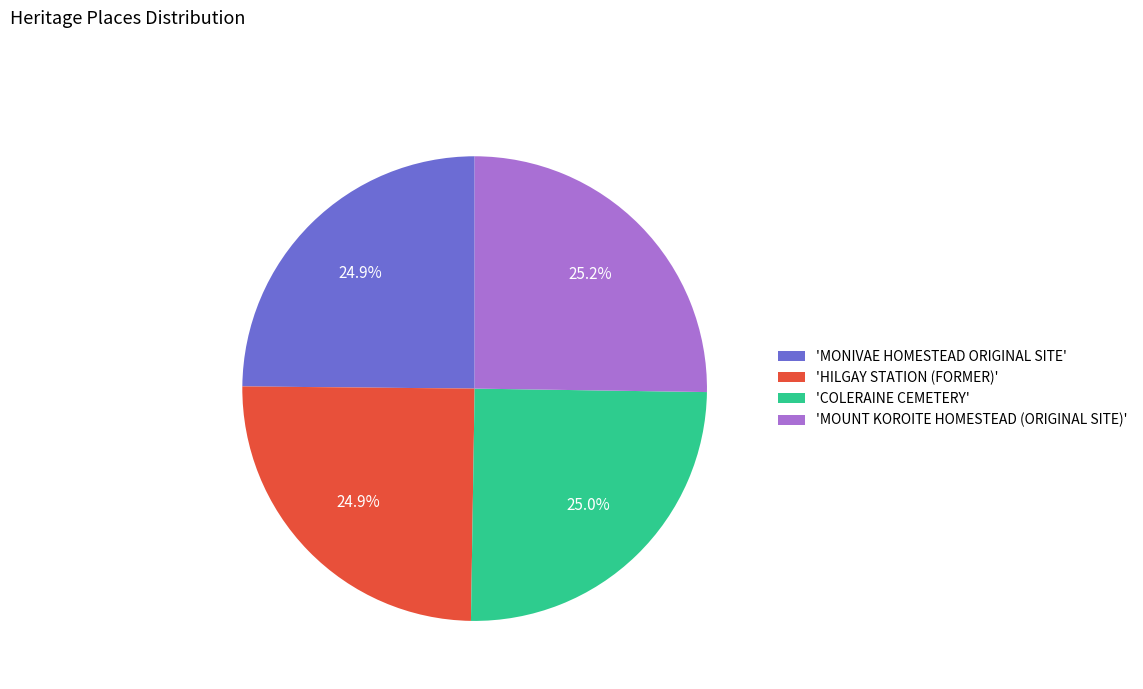

Does any single category account for the majority?

No